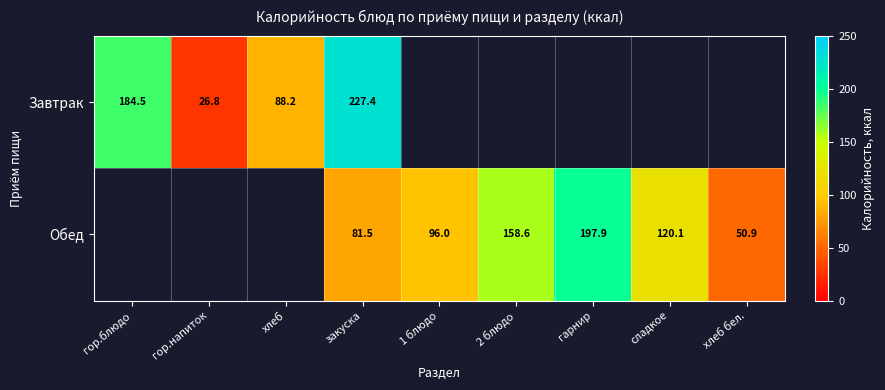

The Обед series shows 54.5 at закуска. True or false?

False